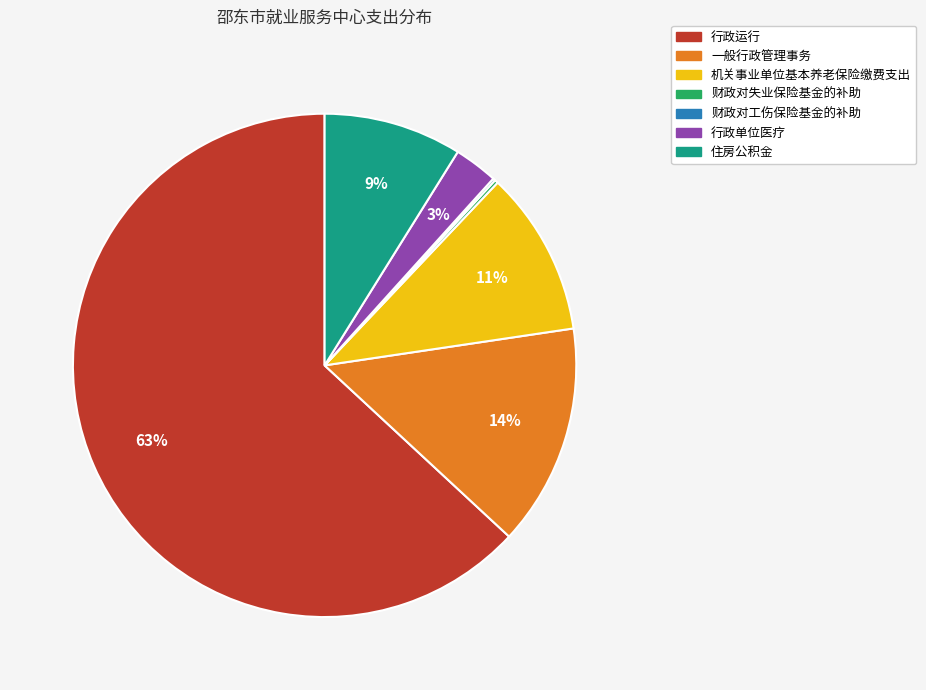

Which category accounts for the majority?

行政运行